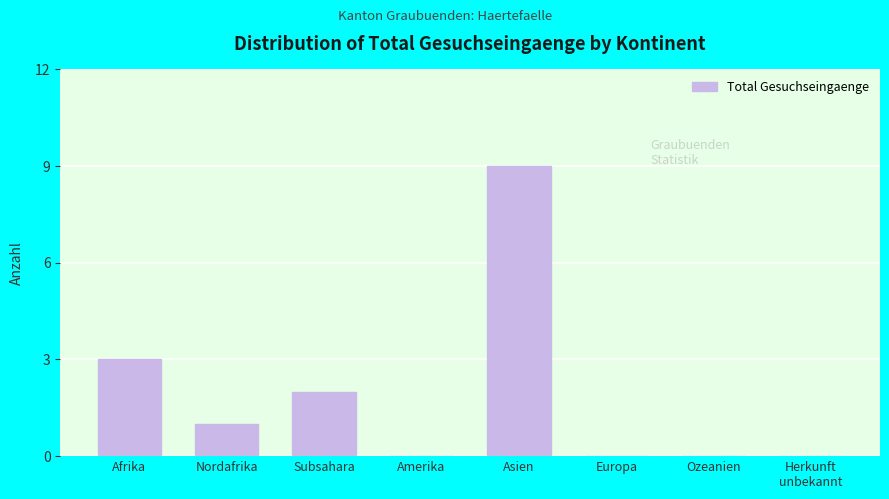

What is the ratio of the value at Afrika to the value at Nordafrika?

3.0